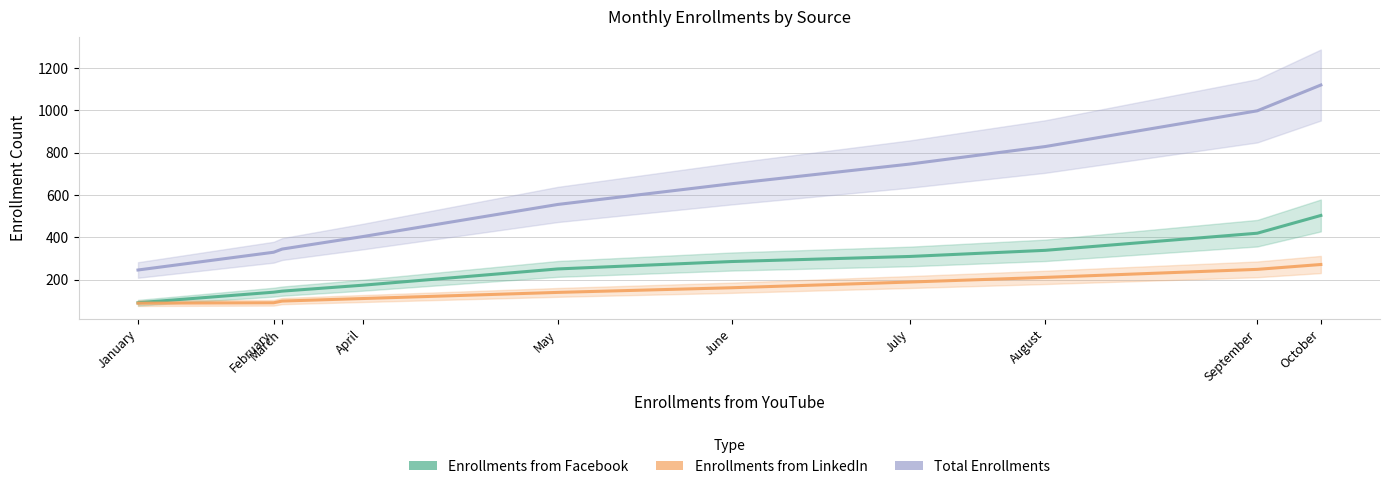

True or false: Enrollments from Facebook has more than 2 points higher than both neighbors.

False